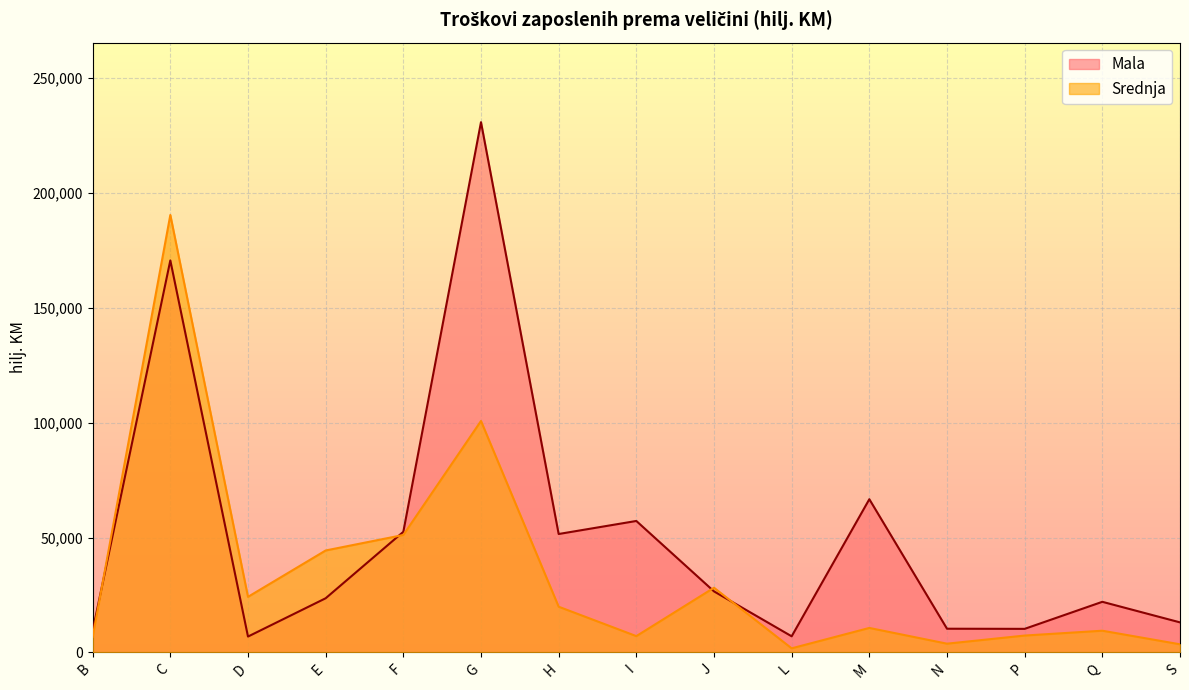

Reading left to right, transcribe all the data shown in this chart.

Mala: 9417	170626	6902	23572	52491	230798	51543	57217	26570	7016	66684	10317	10259	22031	13077
Srednja: 6742	190403	24188	44372	51118	100737	19896	7096	28155	1782	10655	3806	7344	9450	3537